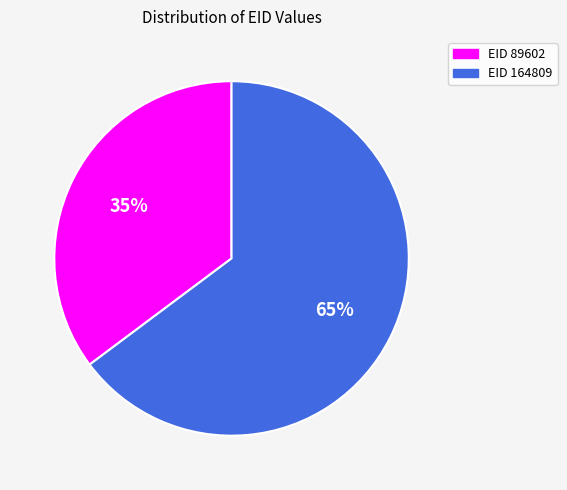

To the nearest percent, what is the difference between the largest and smallest slice percentages?

30%